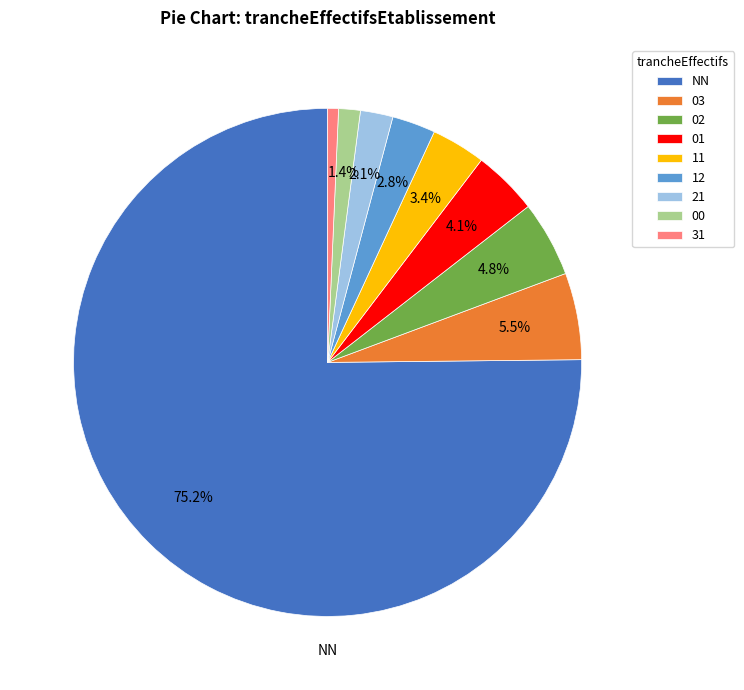

Which has a higher value, 11 or 01?

01